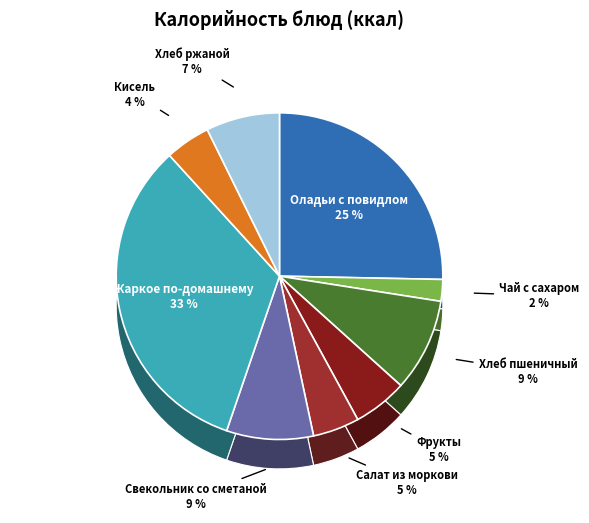

Approximately how many times larger is the value at Фрукты compared to Хлеб ржаной?

0.7